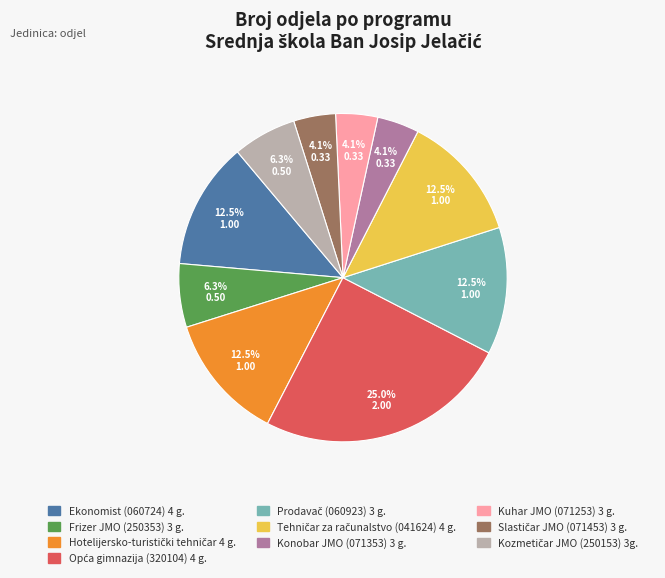

Does any single category account for the majority?

No